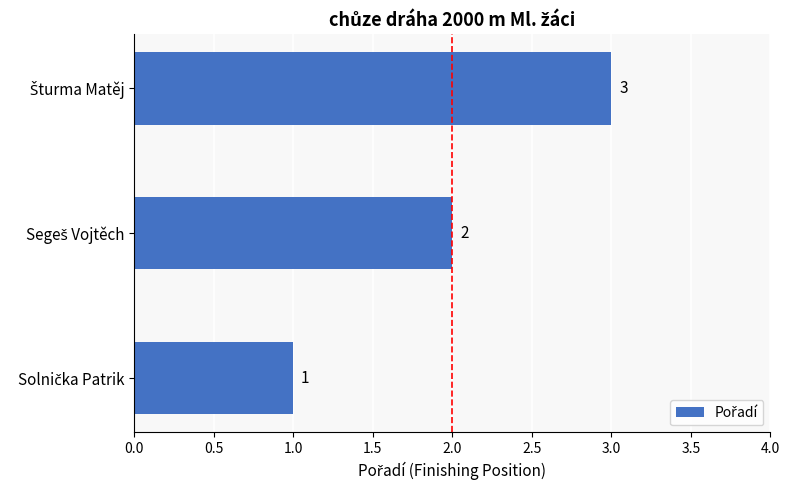

How many values are between 1 and 3?

3